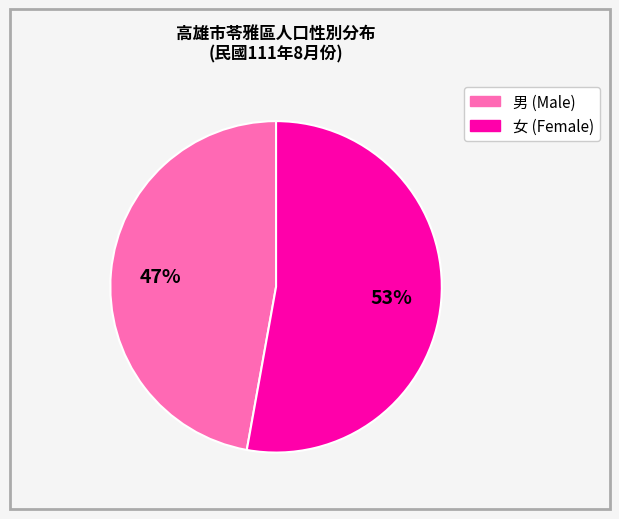

Is there a majority slice in this chart?

Yes